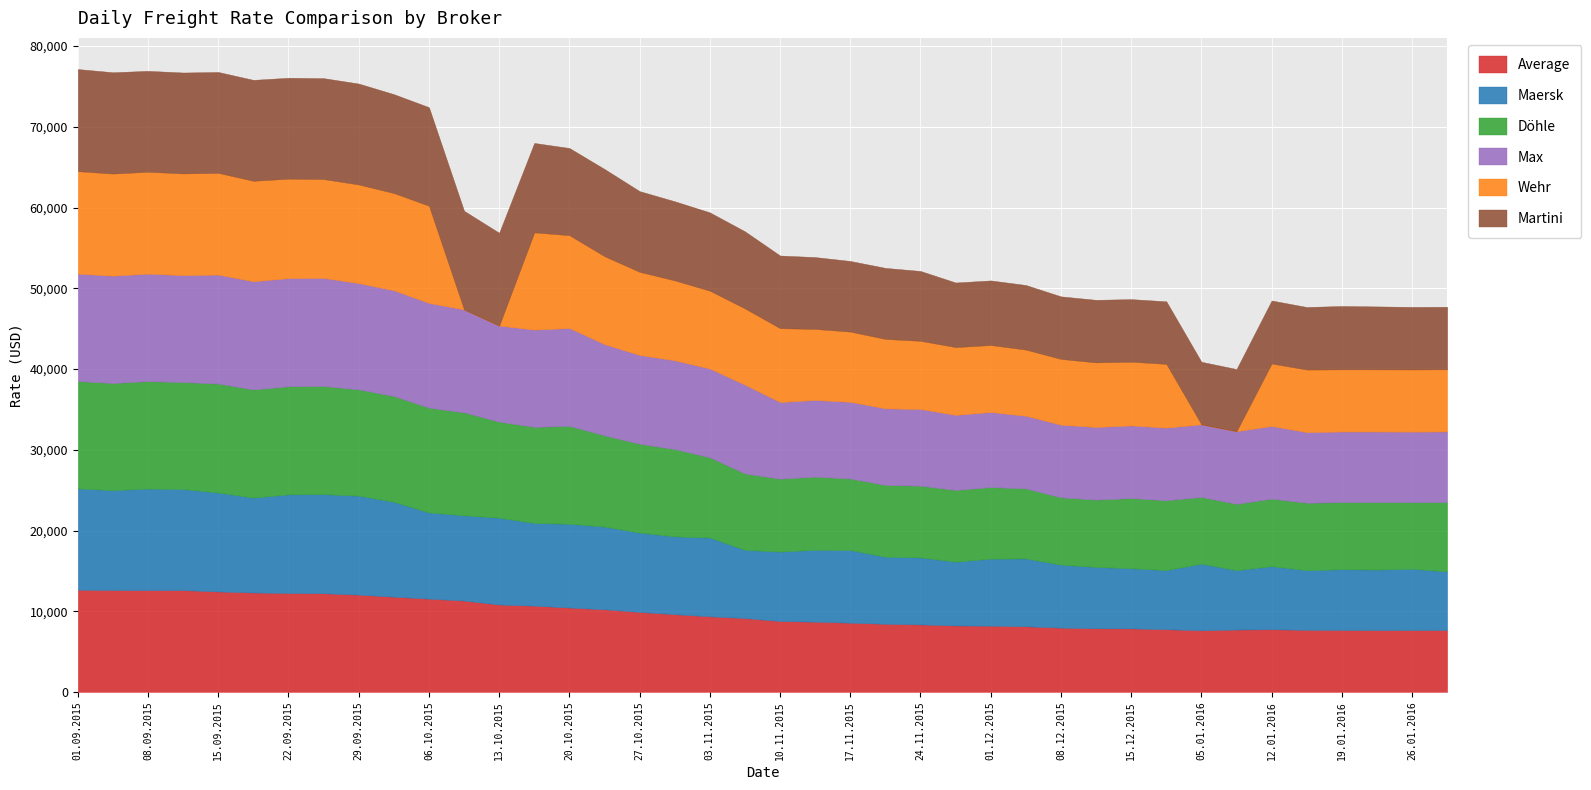

At which category does Döhle reach its first local peak?

08.09.2015